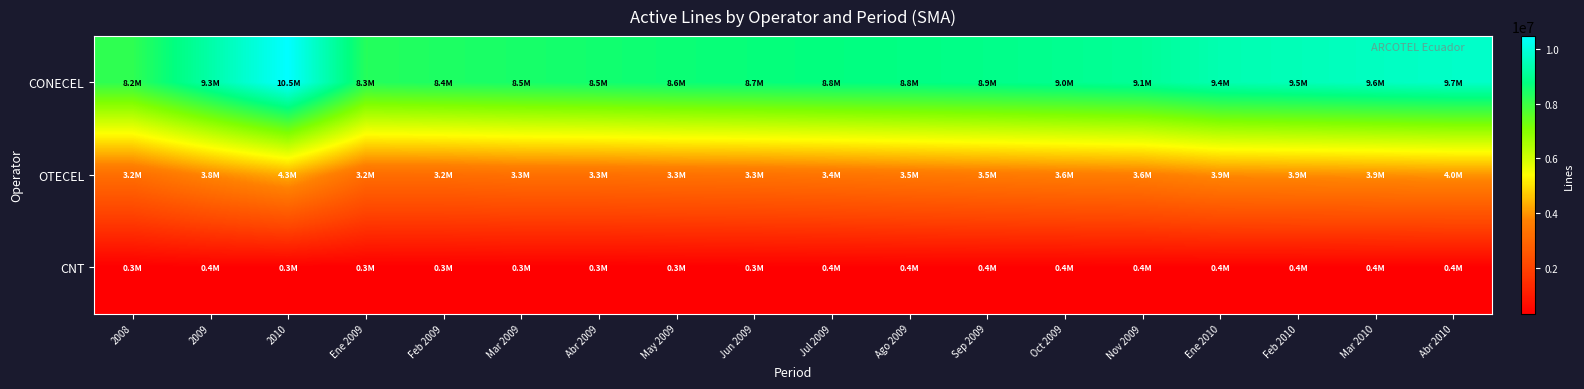

Which series has the largest range (max minus min)?

CONECEL